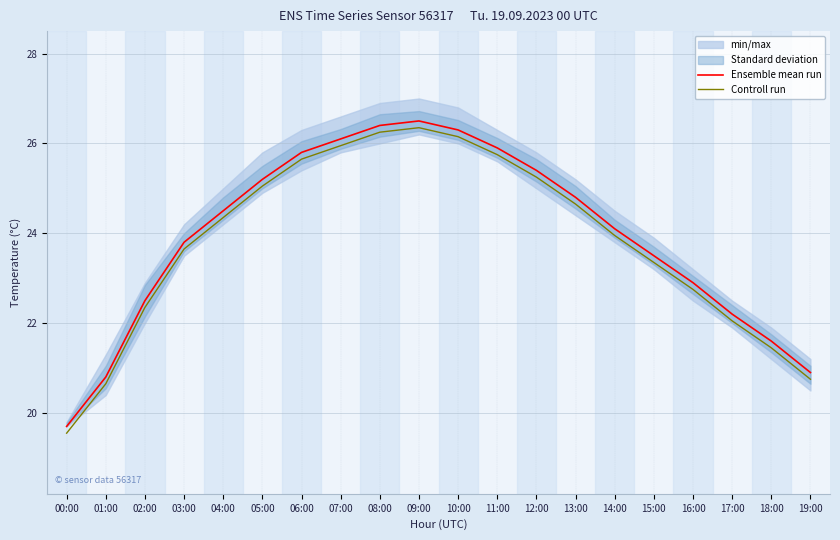

Reading right to left, what are all the values shown in this chart?

Ensemble mean run: 20.9	21.6	22.2	22.9	23.5	24.1	24.8	25.4	25.9	26.3	26.5	26.4	26.1	25.8	25.2	24.5	23.8	22.5	20.8	19.7
Controll run: 20.8	21.5	22.1	22.8	23.4	24.0	24.7	25.2	25.8	26.2	26.4	26.2	26.0	25.7	25.1	24.4	23.7	22.4	20.7	19.6